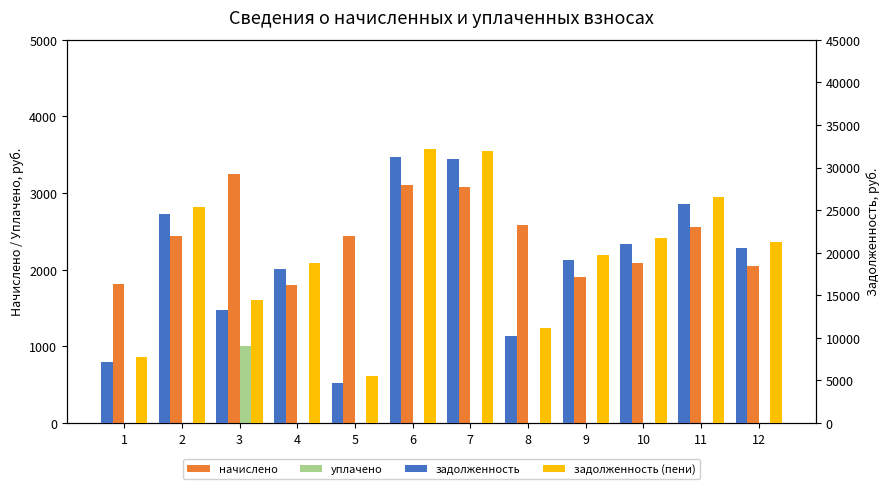

Count the number of data series in this chart.

4